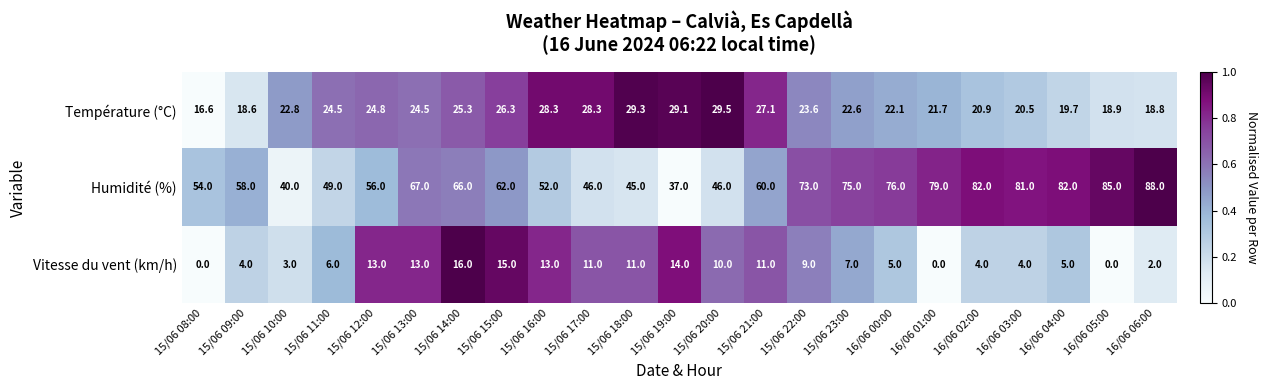

Which series has the largest range (max minus min)?

Humidité (%)